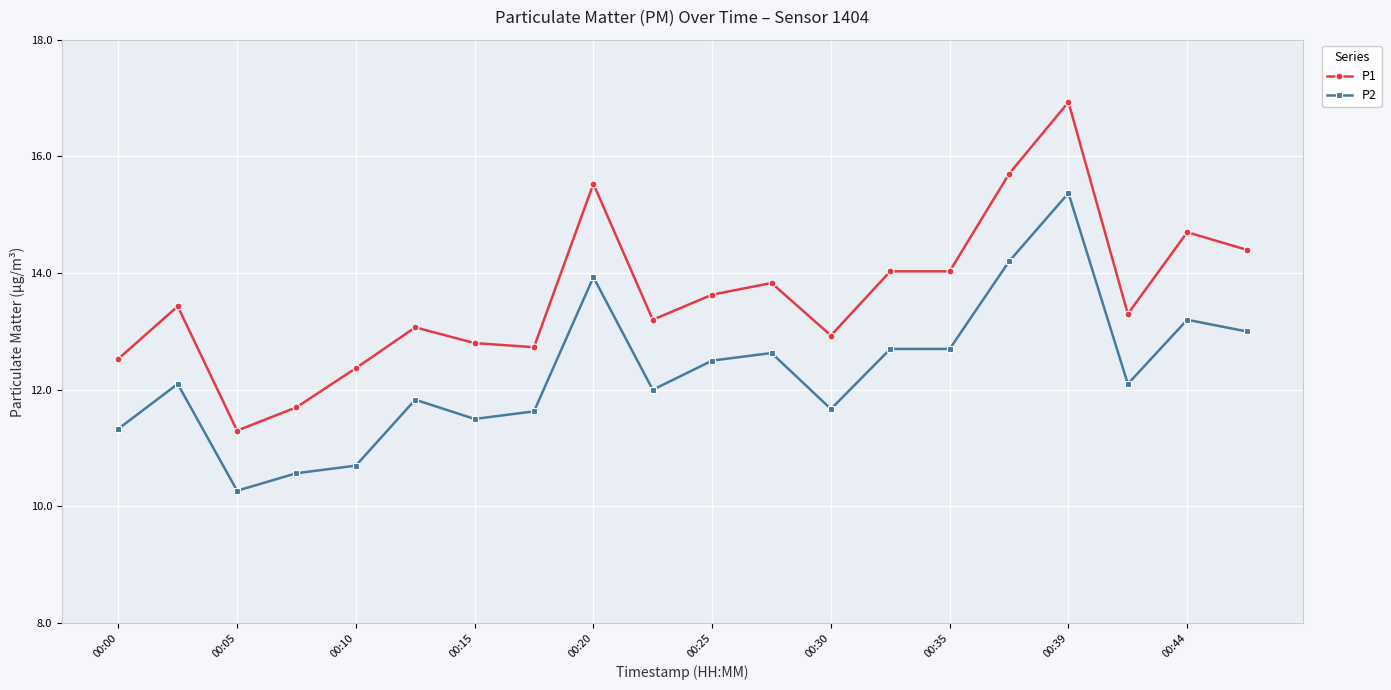

Rank the series by their maximum value, from highest to lowest.

P1, P2